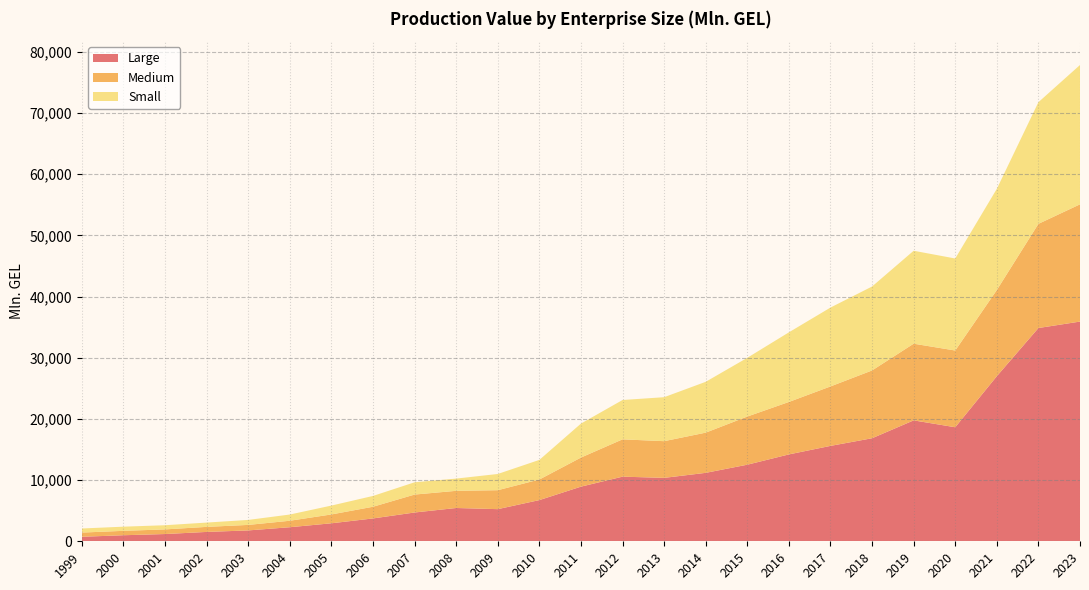

Reading left to right, transcribe all the data shown in this chart.

Large: 1999=738.9	2000=989.4	2001=1185.7	2002=1530.7	2003=1777.2	2004=2300.1	2005=2942.9	2006=3734.9	2007=4707.7	2008=5442.8	2009=5253.5	2010=6734.5	2011=8931.8	2012=10564.9	2013=10367.5	2014=11188.2	2015=12520.0	2016=14201.5	2017=15594.7	2018=16843.5	2019=19765.9	2020=18642.2	2021=26989.0	2022=34863.1	2023=35916.8
Medium: 1999=687.0	2000=719.3	2001=757.8	2002=825.1	2003=900.2	2004=1058.1	2005=1446.1	2006=1911.2	2007=2930.3	2008=2806.9	2009=3097.5	2010=3364.2	2011=4754.5	2012=6098.6	2013=5998.7	2014=6571.3	2015=7873.5	2016=8573.9	2017=9719.2	2018=11082.5	2019=12535.6	2020=12542.3	2021=14085.7	2022=17030.0	2023=19165.8
Small: 1999=664.9	2000=680.2	2001=681.8	2002=702.2	2003=815.2	2004=1016.6	2005=1449.3	2006=1766.4	2007=2007.4	2008=1998.7	2009=2652.1	2010=3205.0	2011=5553.6	2012=6432.5	2013=7187.5	2014=8309.1	2015=9600.4	2016=11381.4	2017=12892.9	2018=13723.3	2019=15193.3	2020=15042.8	2021=16539.1	2022=19885.3	2023=22776.7